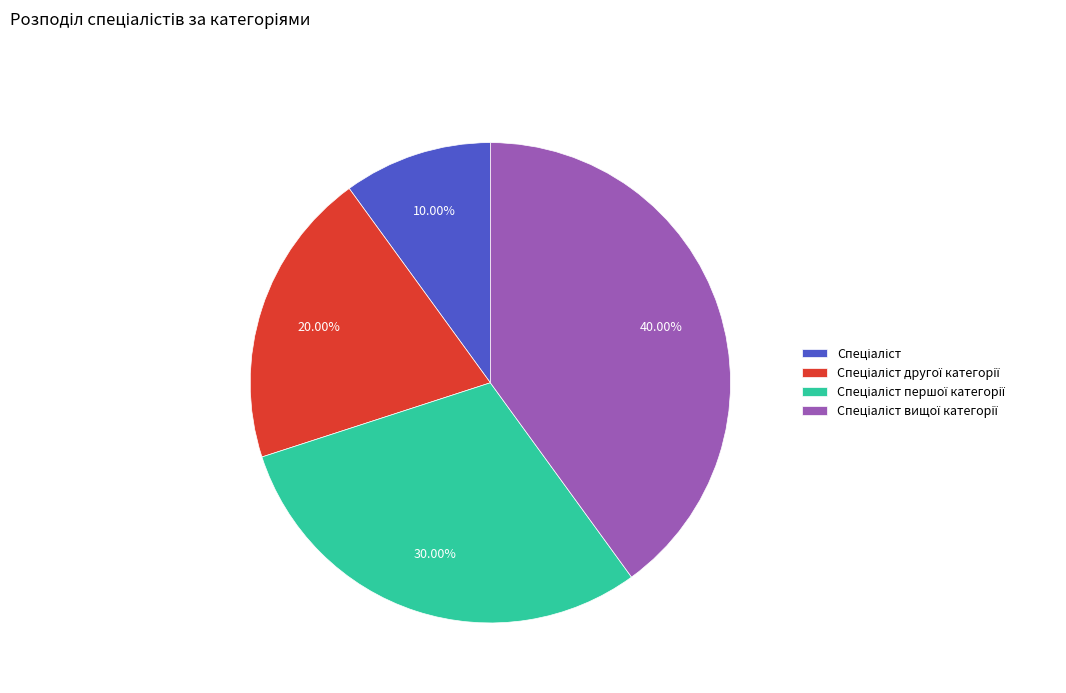

Is there a majority slice in this chart?

No